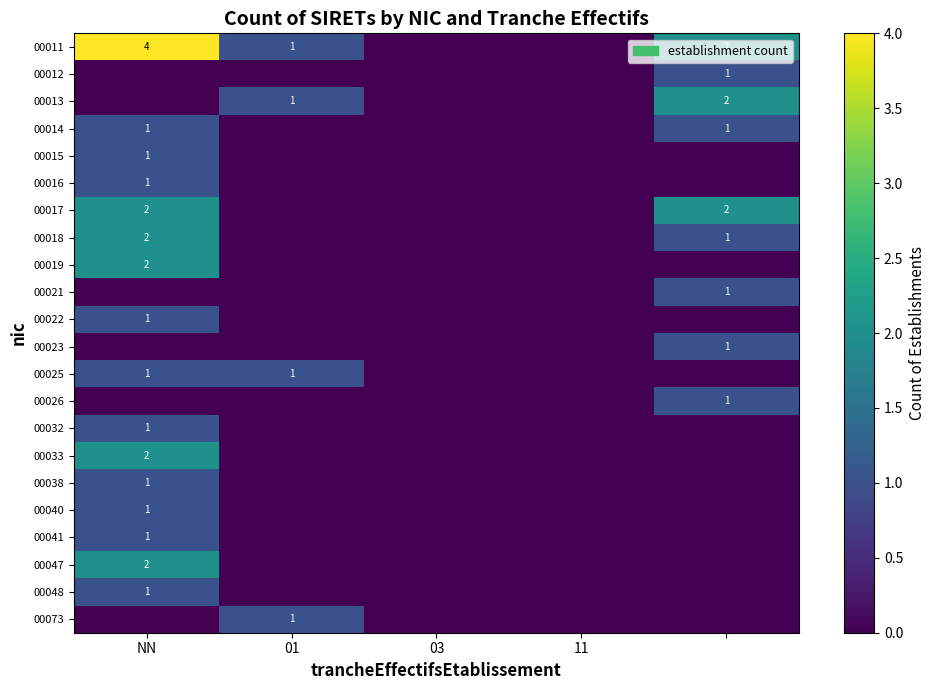

Is it true that 00040 equals 2 at NN?

False